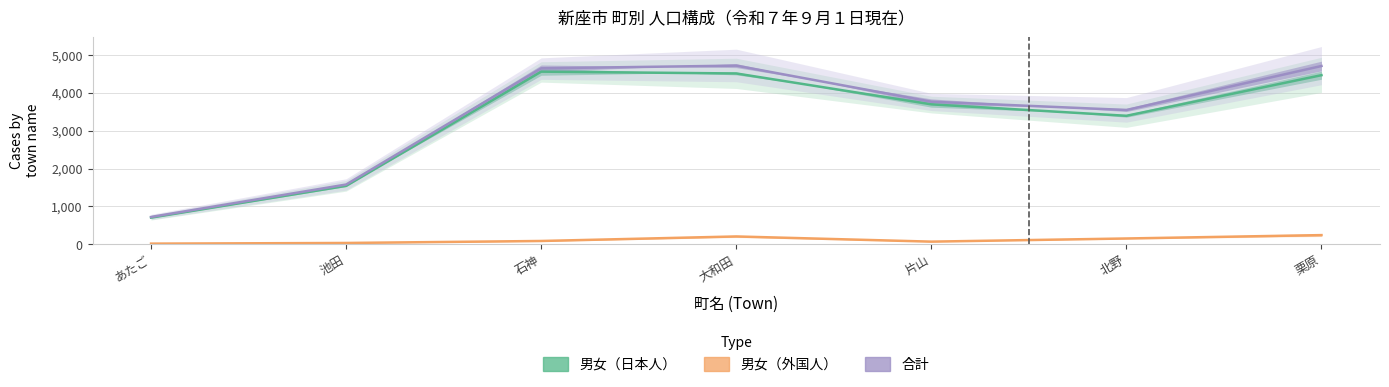

How many data points in 男女（外国人） are less than 87?

3